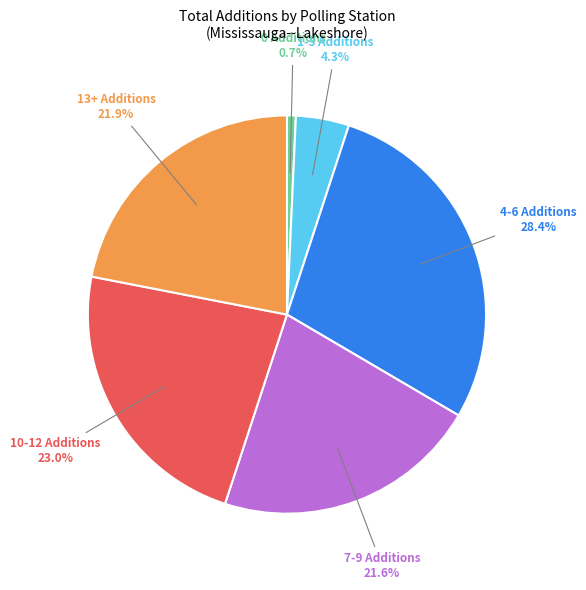

To the nearest percent, what is the difference between the largest and smallest slice percentages?

28%